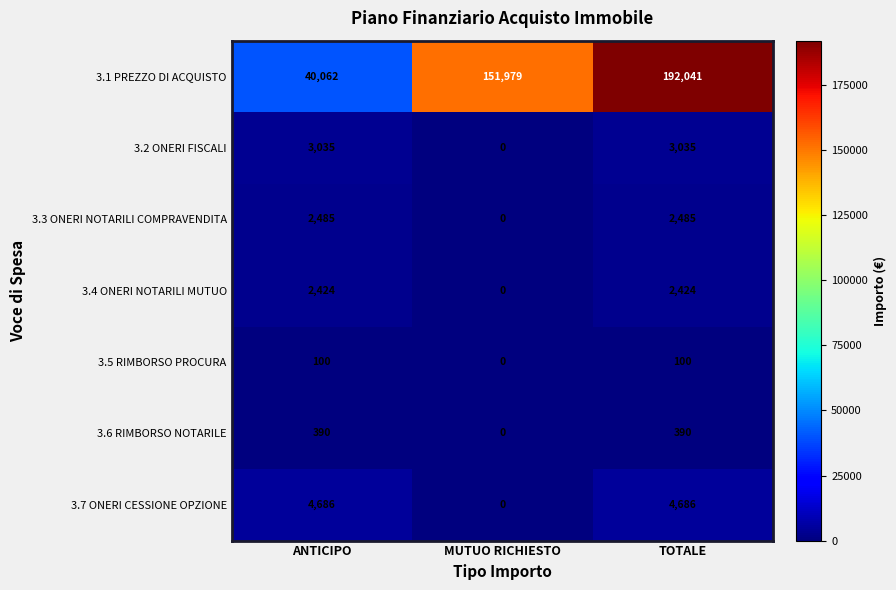

Reading left to right, transcribe all the data shown in this chart.

3.1 PREZZO DI ACQUISTO: ANTICIPO=40062	MUTUO RICHIESTO=151979	TOTALE=192041
3.2 ONERI FISCALI: ANTICIPO=3035	MUTUO RICHIESTO=0	TOTALE=3035
3.3 ONERI NOTARILI COMPRAVENDITA: ANTICIPO=2485	MUTUO RICHIESTO=0	TOTALE=2485
3.4 ONERI NOTARILI MUTUO: ANTICIPO=2424	MUTUO RICHIESTO=0	TOTALE=2424
3.5 RIMBORSO PROCURA: ANTICIPO=100	MUTUO RICHIESTO=0	TOTALE=100
3.6 RIMBORSO NOTARILE: ANTICIPO=390	MUTUO RICHIESTO=0	TOTALE=390
3.7 ONERI CESSIONE OPZIONE: ANTICIPO=4686	MUTUO RICHIESTO=0	TOTALE=4686